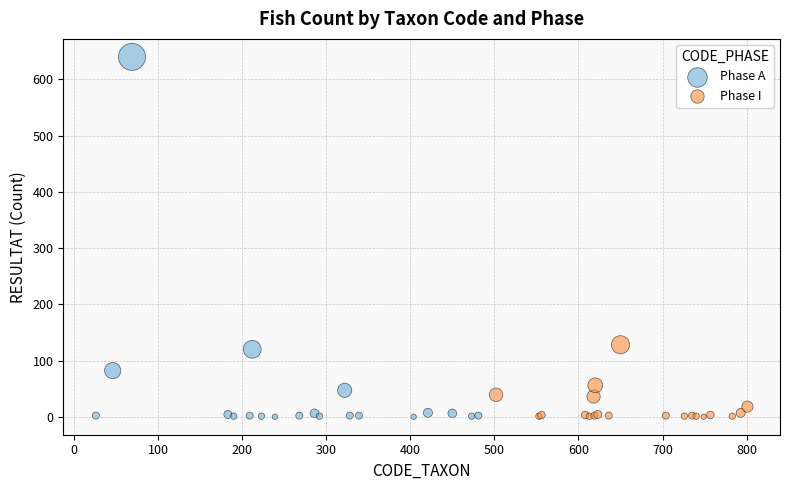

Which series has the widest spread of Y values?

Phase A